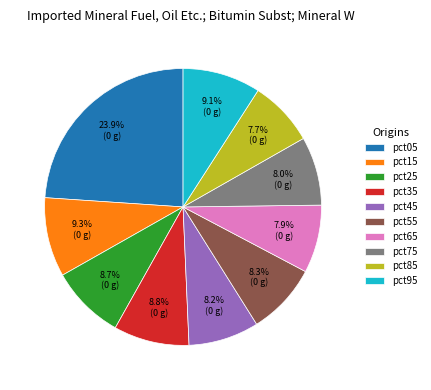

What portion of the pie excludes pct05?

76.1%